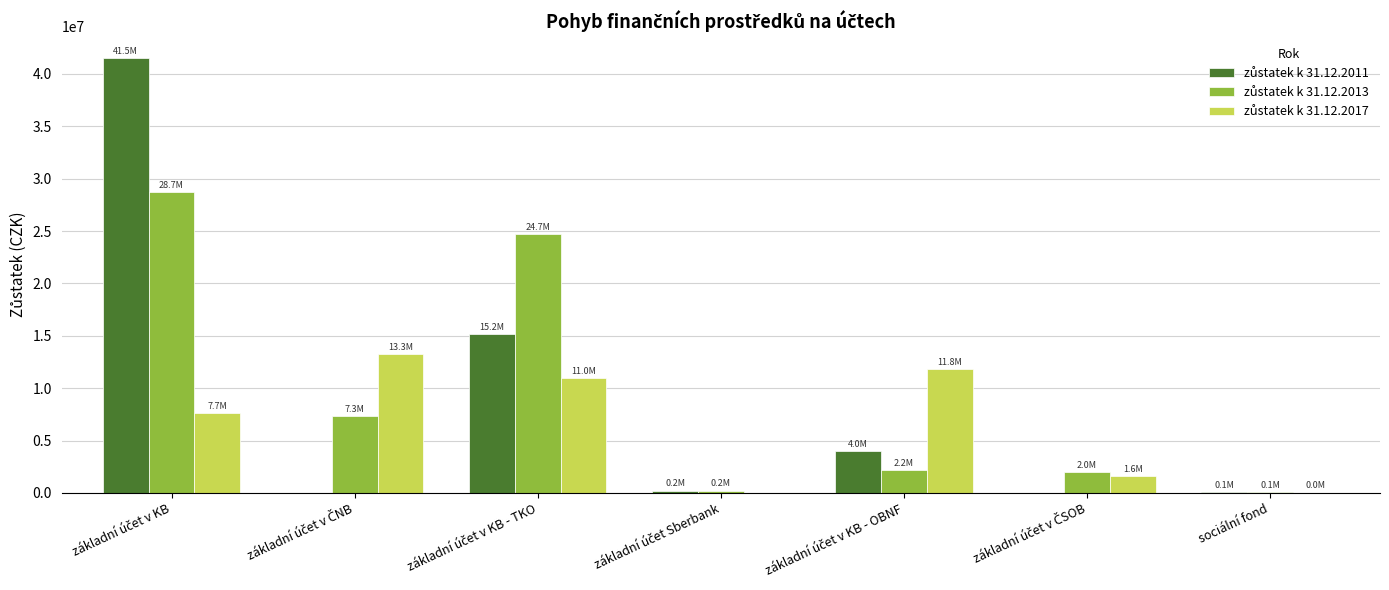

What is the greatest value displayed?

41520794.7